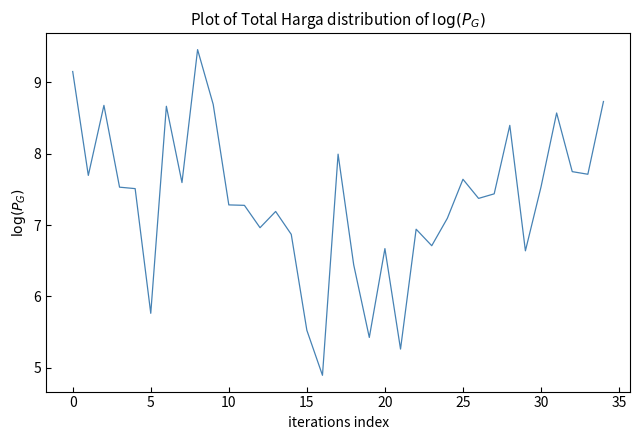

What is the minimum value shown in the chart?

4.9